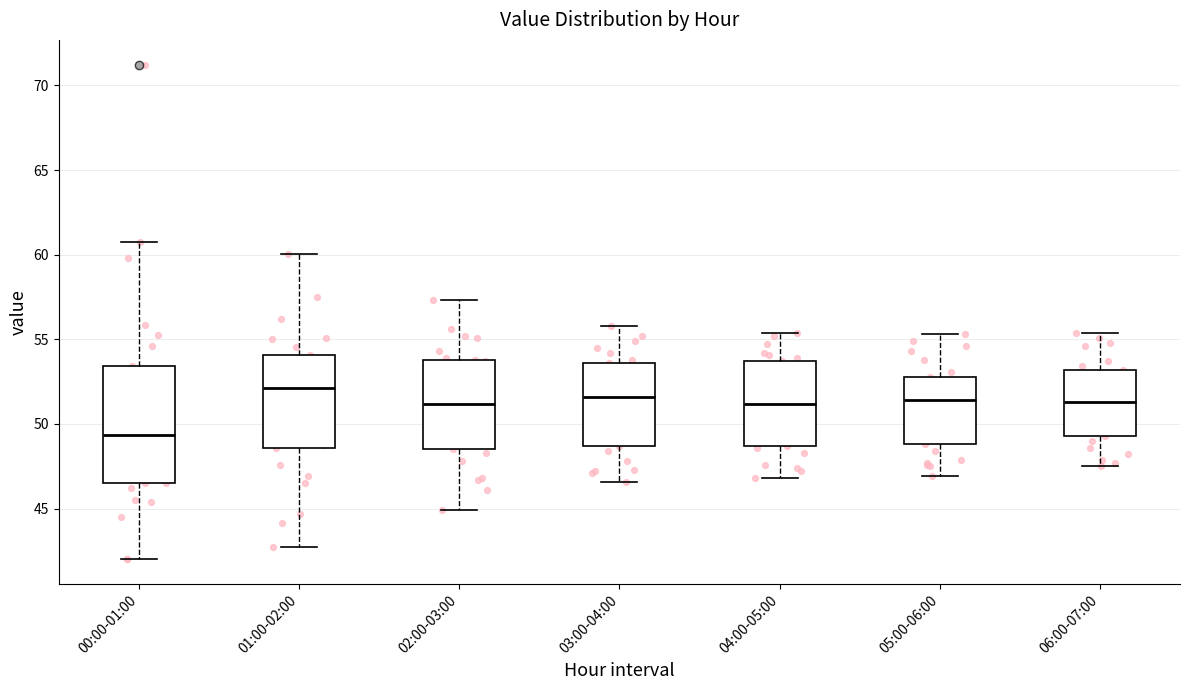

Reading left to right, transcribe this box plot: for each box, give where its median line is, the range the box spans, and where its two whiskers end, as read against the y-axis. The values are not printed on the chart, so give them approximately, as read against the axis.

00:00-01:00: median 49.5, box 46.5 to 53.5, whiskers 42.0 to 60.5
01:00-02:00: median 52.0, box 48.5 to 54.0, whiskers 42.5 to 60.0
02:00-03:00: median 51.0, box 48.5 to 54.0, whiskers 45.0 to 57.5
03:00-04:00: median 51.5, box 48.5 to 53.5, whiskers 46.5 to 56.0
04:00-05:00: median 51.0, box 48.5 to 53.5, whiskers 47.0 to 55.5
05:00-06:00: median 51.5, box 49.0 to 53.0, whiskers 47.0 to 55.5
06:00-07:00: median 51.5, box 49.5 to 53.0, whiskers 47.5 to 55.5